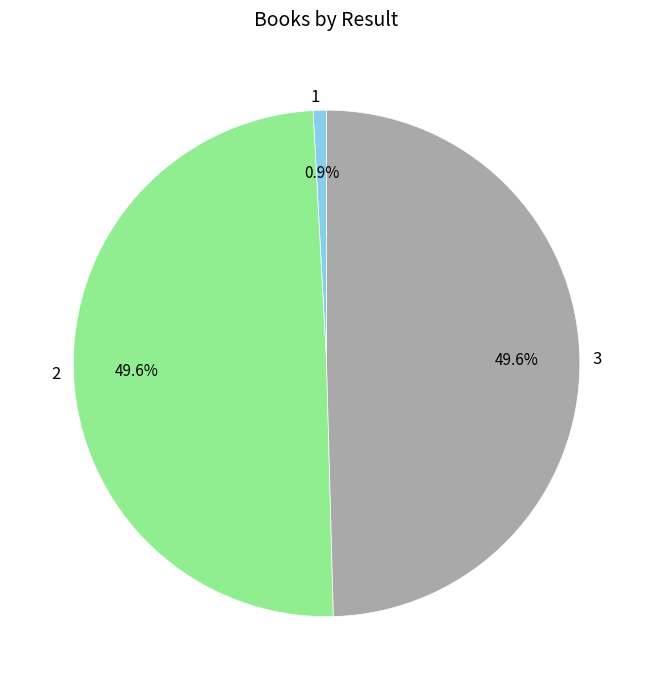

Is it true that 2 is 50% of the pie?

True